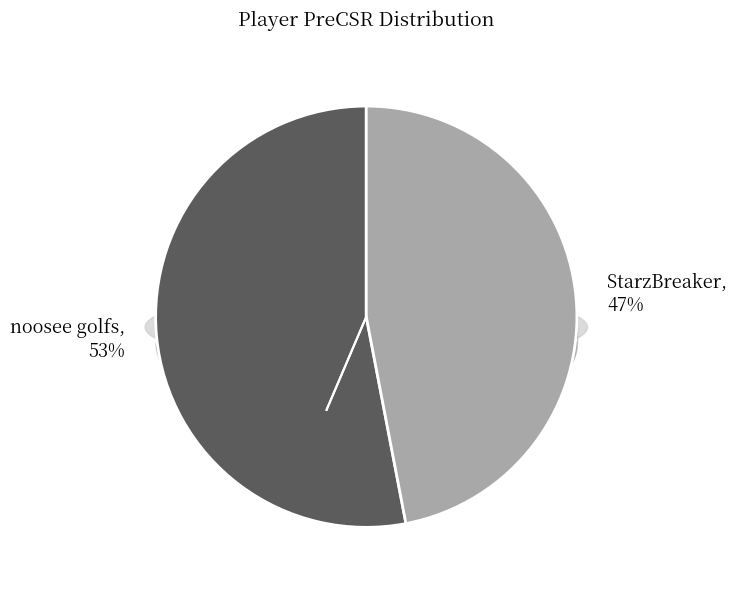

To the nearest percent, what is the average slice percentage?

50%